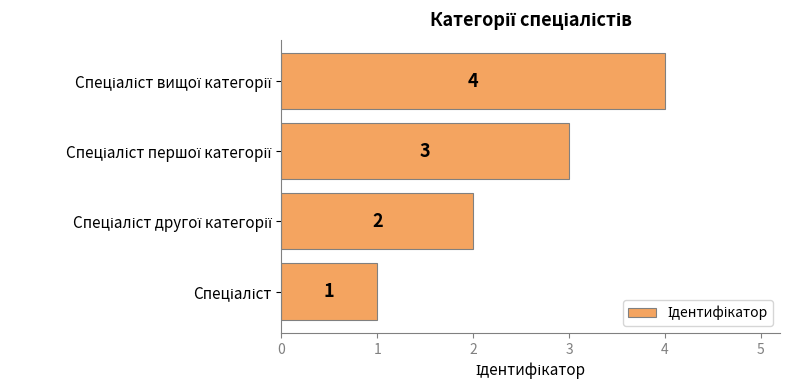

Count the values in the range 2 to 4.

3